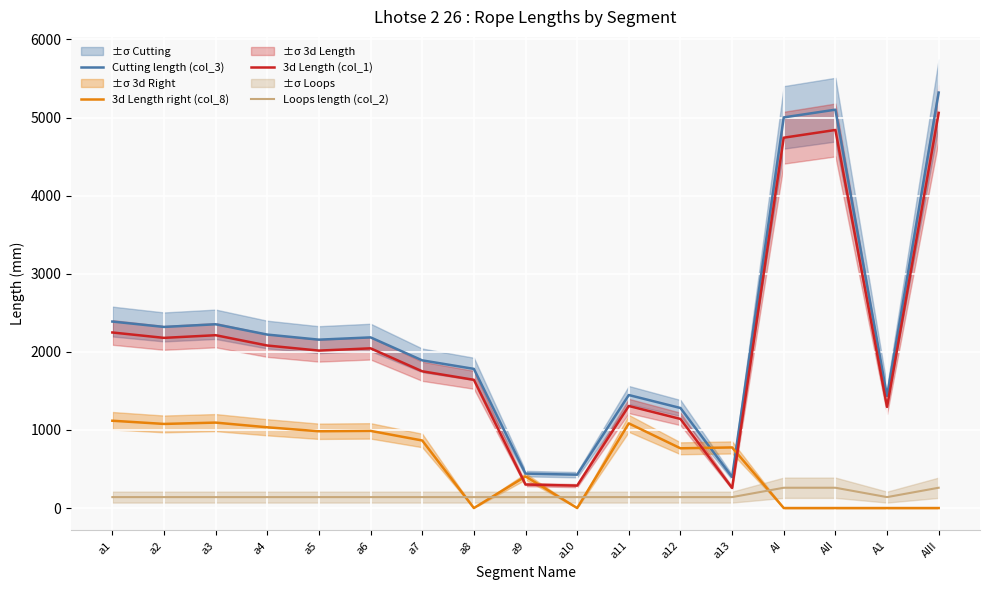

Where do 3d Length right (col_8) and 3d Length (col_1) first cross each other?

a8 and a9